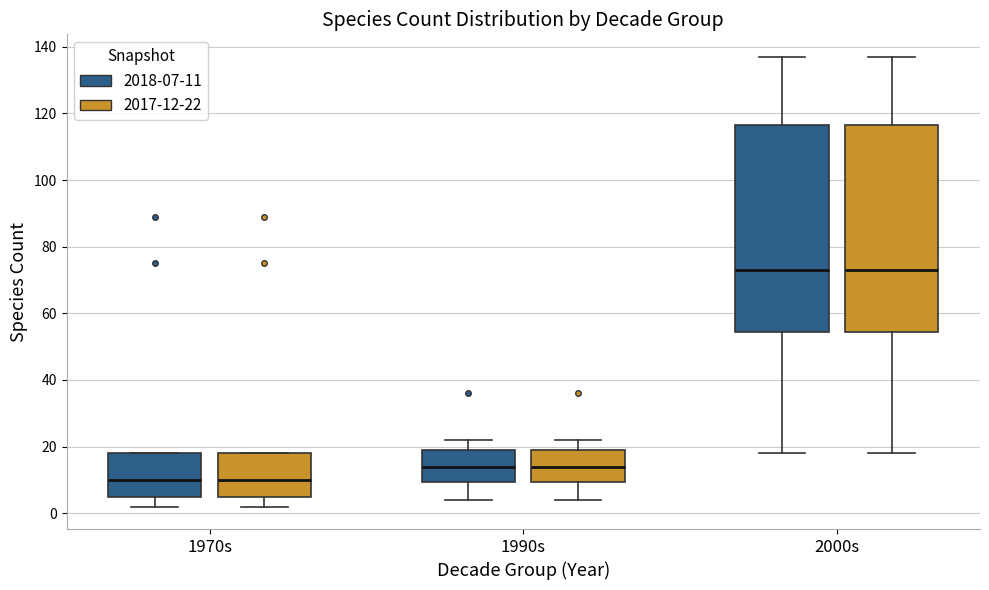

Reading left to right, transcribe this box plot: for each box, give where its median line is, the range the box spans, and where its two whiskers end, as read against the y-axis. The values are not printed on the chart, so give them approximately, as read against the axis.

1970s (2018-07-11): median 10, box 6 to 18, whiskers 2 to 18
1970s (2017-12-22): median 10, box 6 to 18, whiskers 2 to 18
1990s (2018-07-11): median 14, box 10 to 20, whiskers 4 to 22
1990s (2017-12-22): median 14, box 10 to 20, whiskers 4 to 22
2000s (2018-07-11): median 74, box 54 to 116, whiskers 18 to 138
2000s (2017-12-22): median 74, box 54 to 116, whiskers 18 to 138